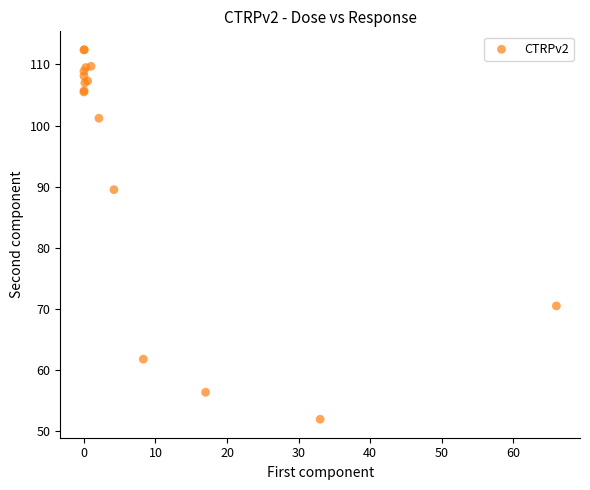

What Y value in the scatter plot is closest to 82?

89.5